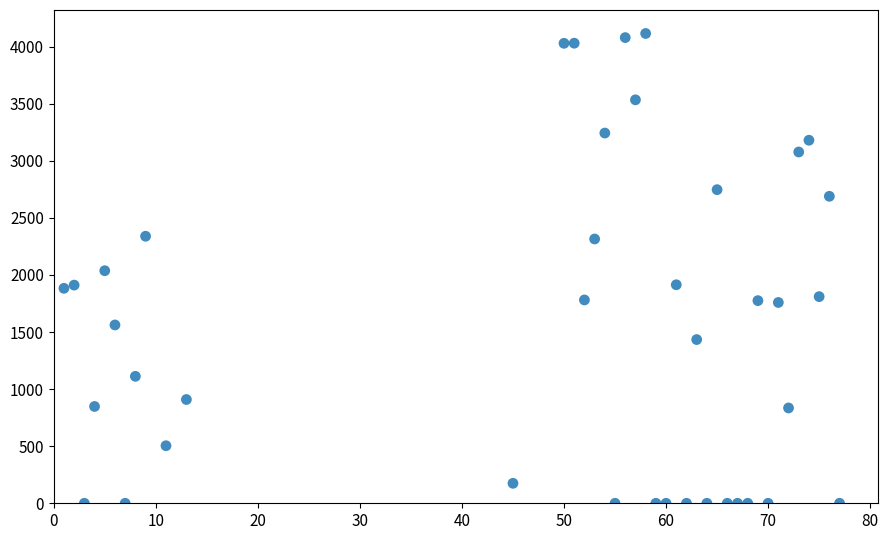

What is the range of Y values (max minus min)?

4115